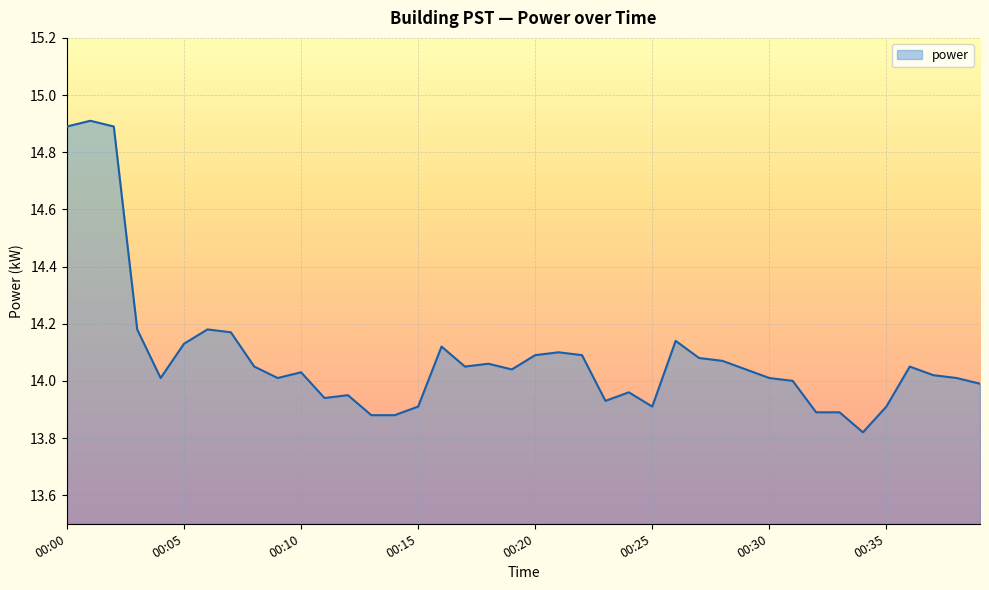

What is the maximum value shown in the chart?

14.9